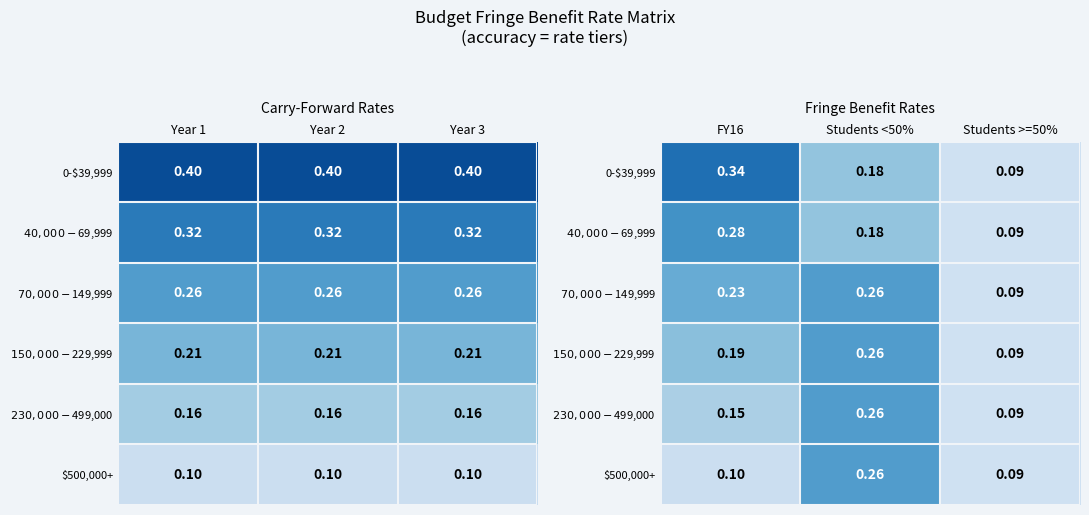

Rank the categories by $150,000-$229,999 value from lowest to highest.

Students >=50%, FY16, Students <50%